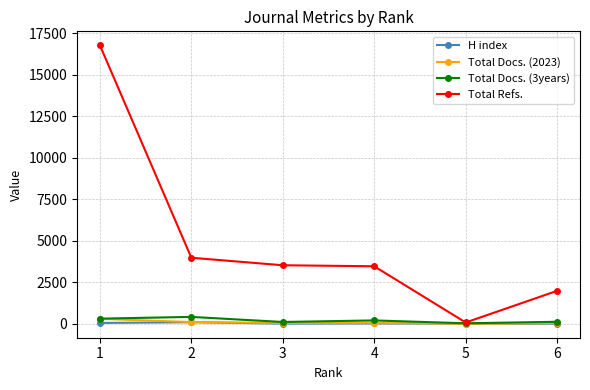

True or false: Total Docs. (2023) has a value of 45 at 6.

True